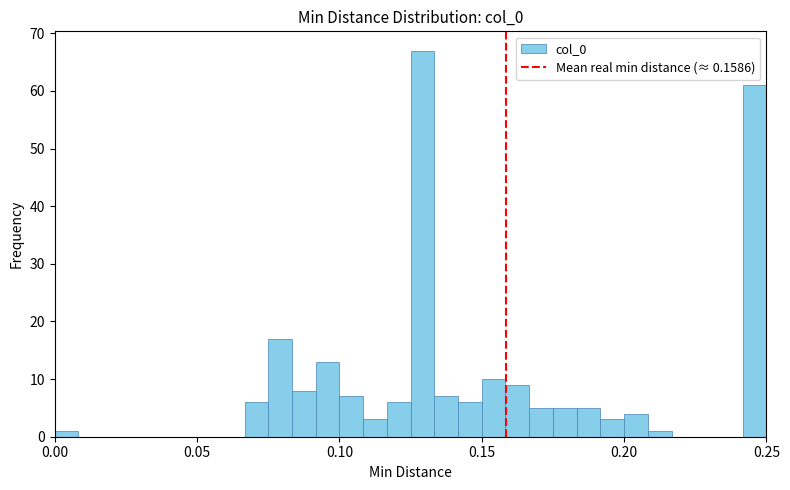

Around what value on the x-axis is the tallest bar? Give the approximate position of its centre, as read against the axis.

0.130